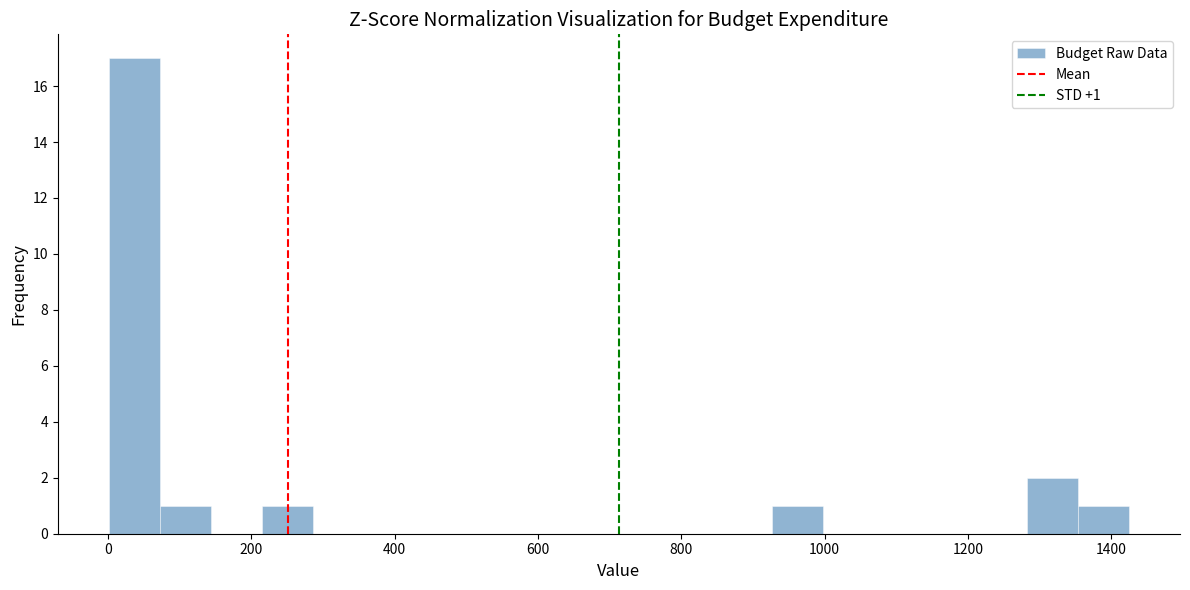

Read against the x-axis, roughly where is the centre of the tallest bar?

40